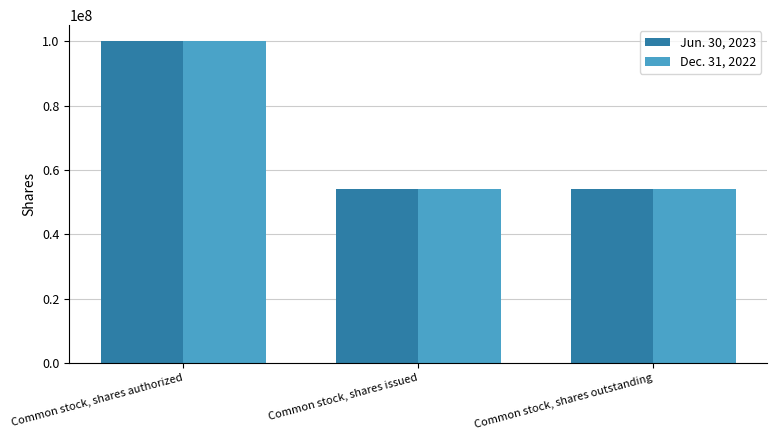

What value does the Jun. 30, 2023 series have at Common stock, shares issued?

54218813